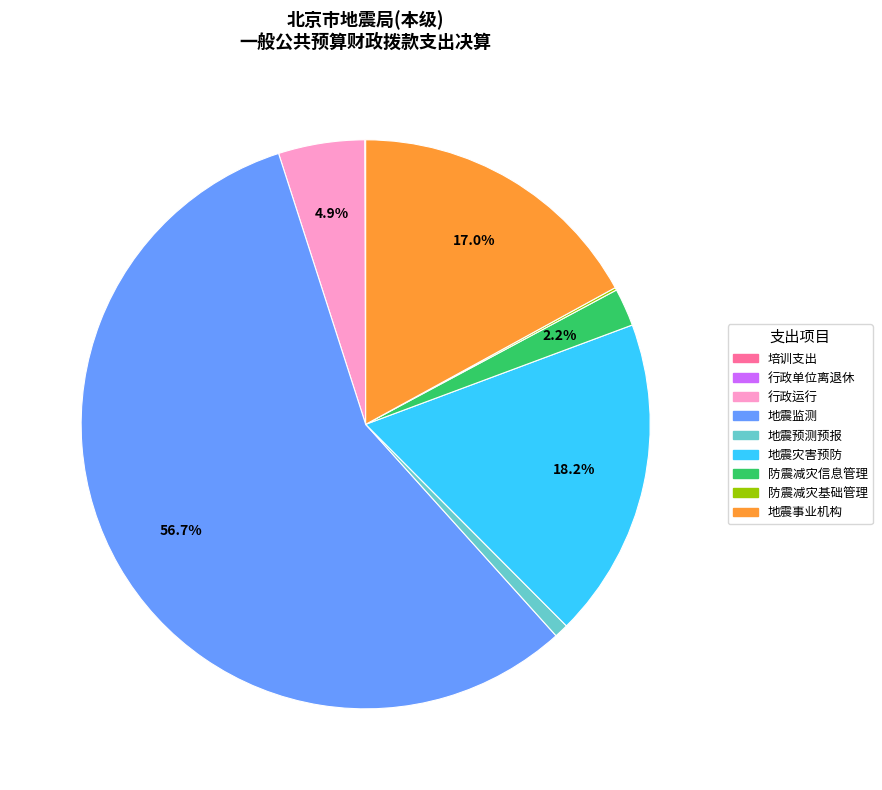

To the nearest percent, what percentage of the pie is 防震减灾信息管理?

2%